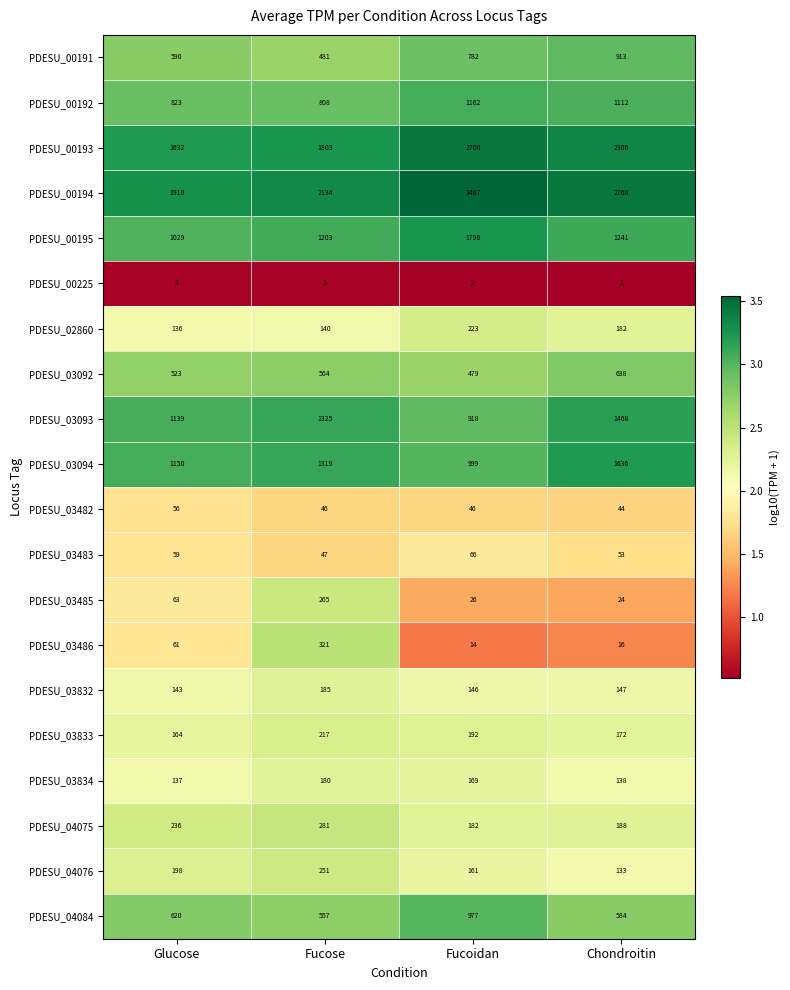

What is the difference between the maximum and minimum values in the PDESU_04084 series?

420